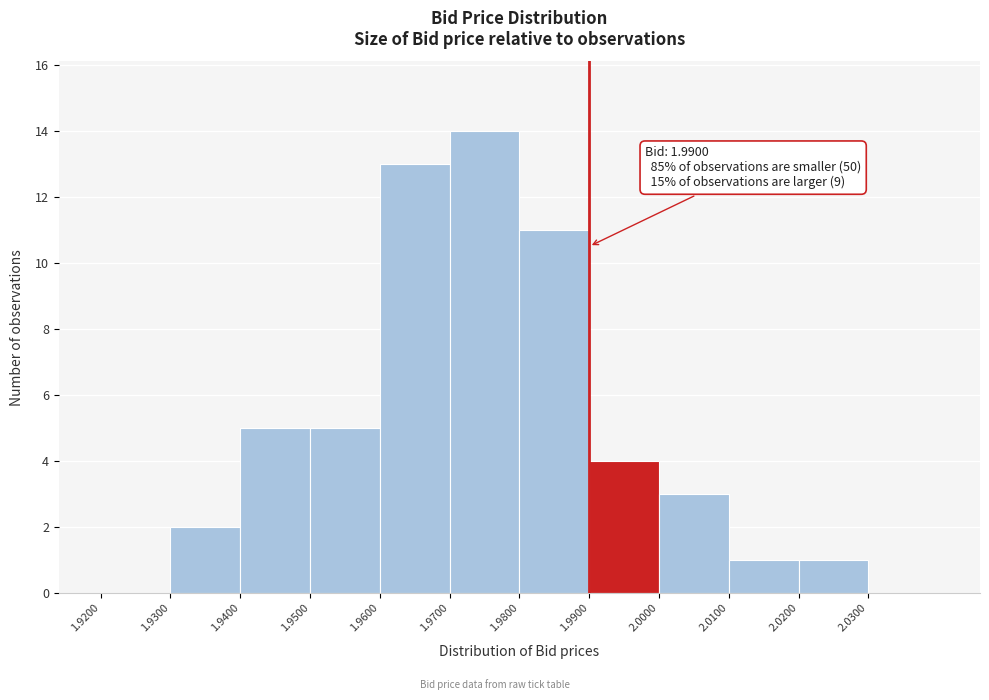

Over which range of the x-axis is the bar tallest?

1.97 to 1.98